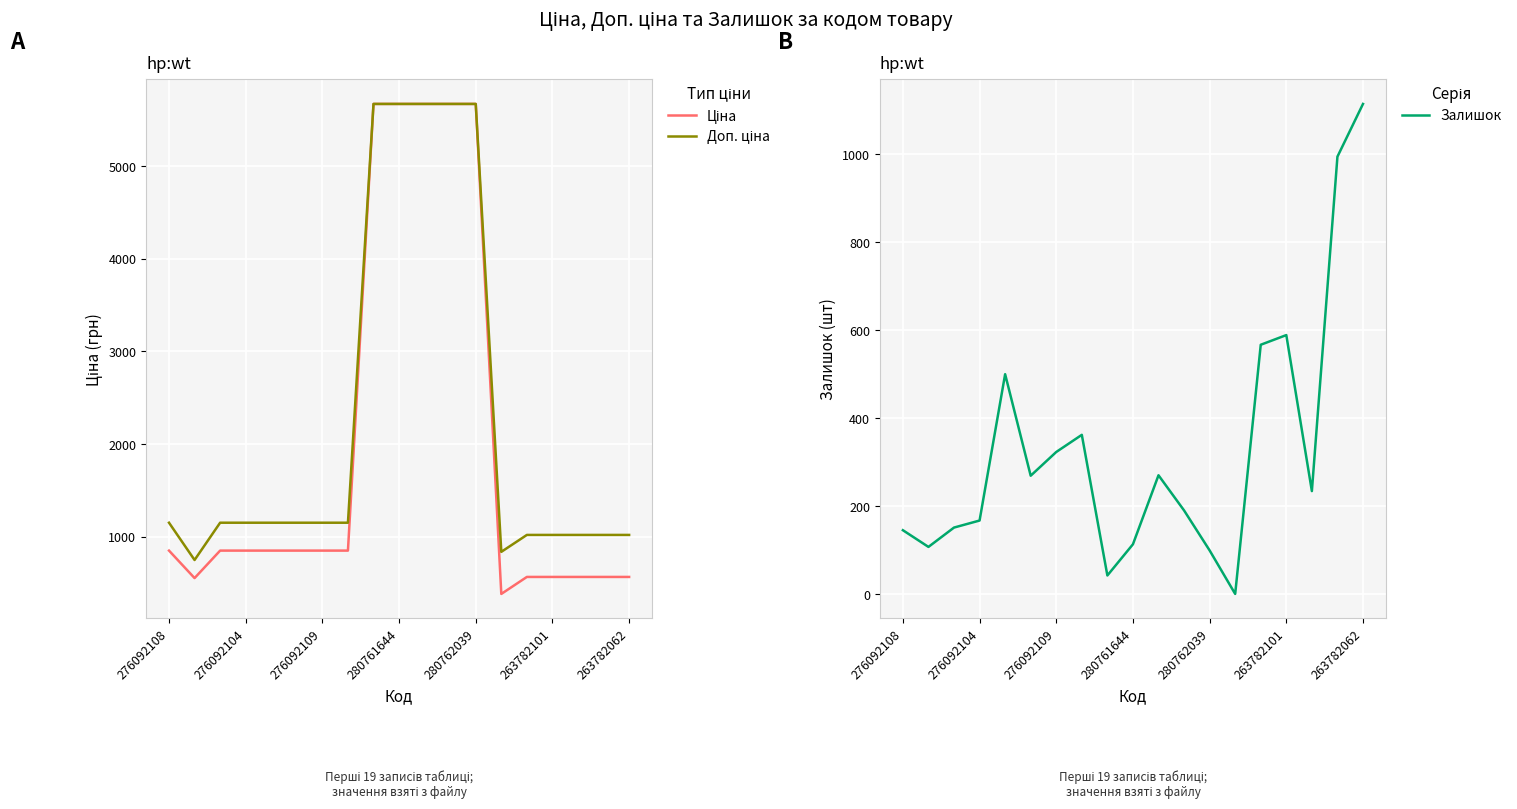

True or false: Залишок has a value of 1506 at 263782062.

False